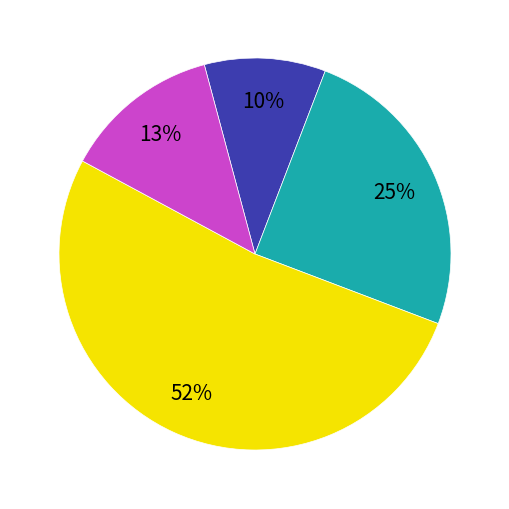

Is there any slice that represents more than half of the pie?

Yes